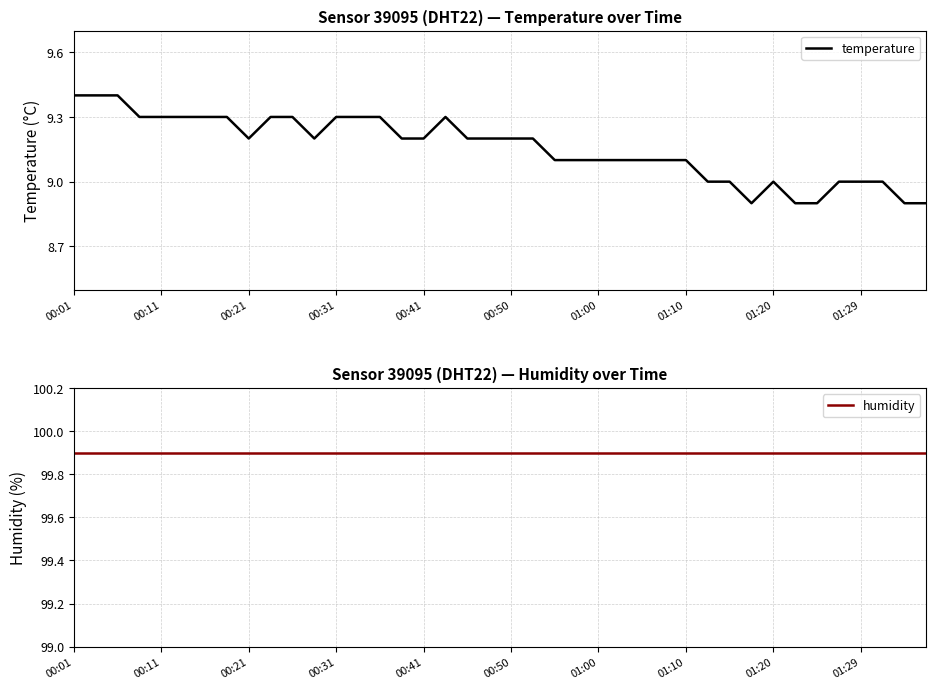

True or false: humidity and temperature intersect in this chart.

False